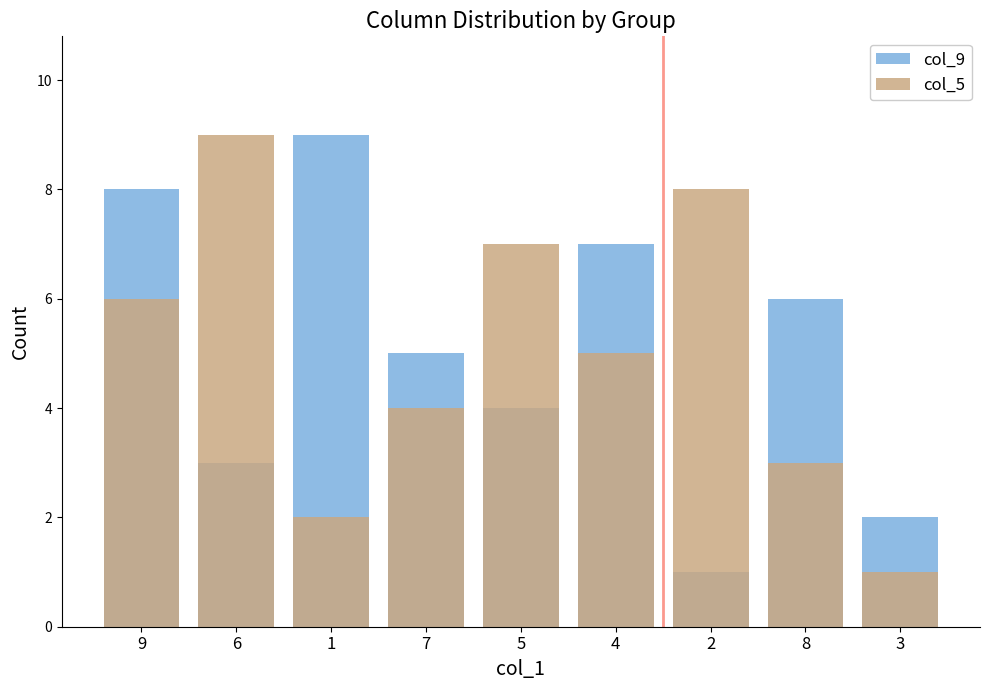

How many bars are there in each group?

2